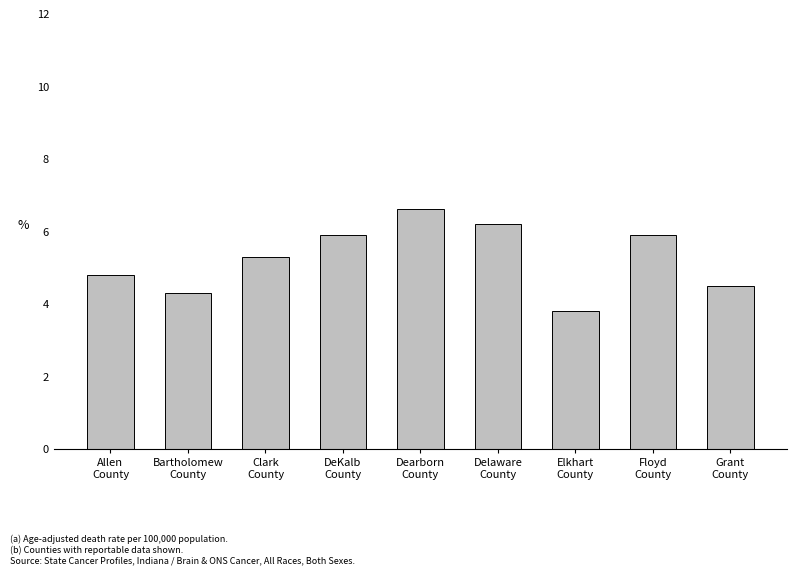

The value at Grant
County is 4.5. True or false?

True